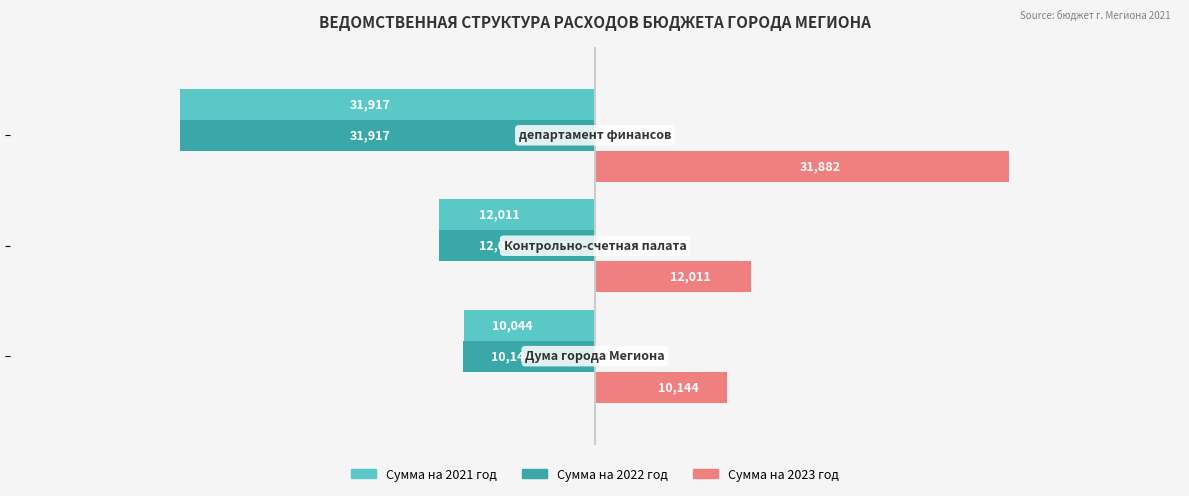

Which series has the largest range (max minus min)?

Сумма на 2021 год